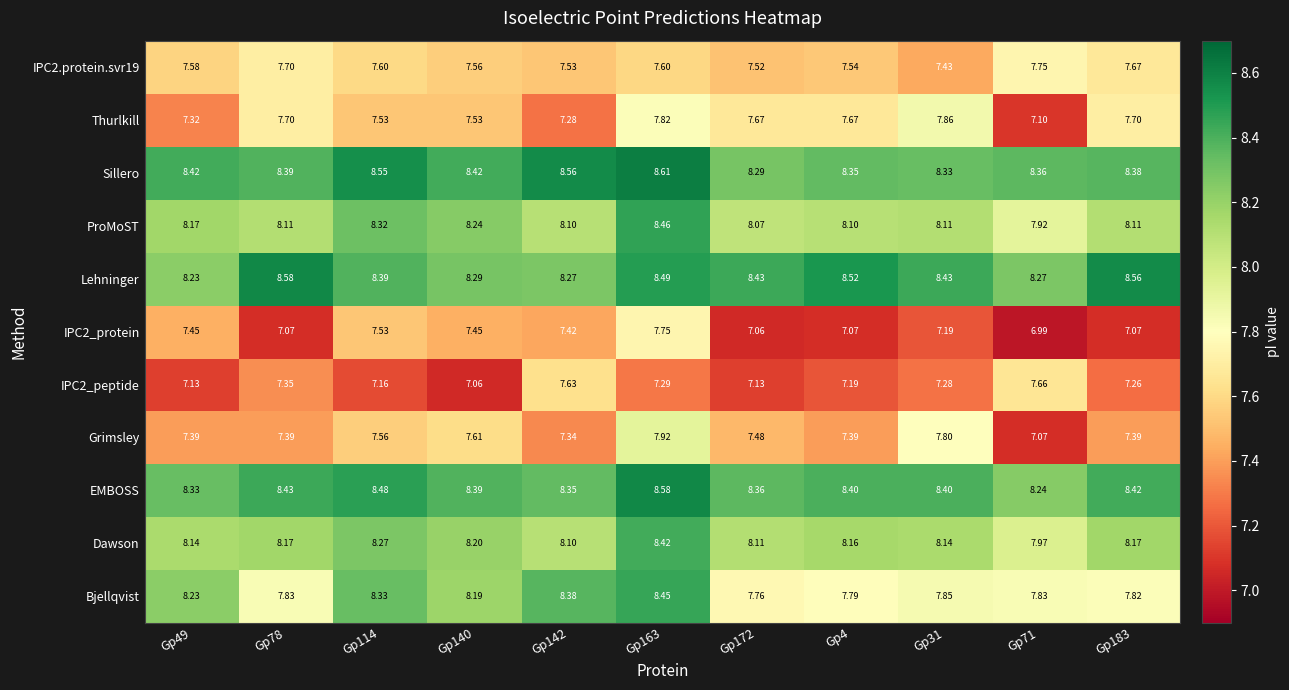

Which series has the largest total across all categories?

Sillero